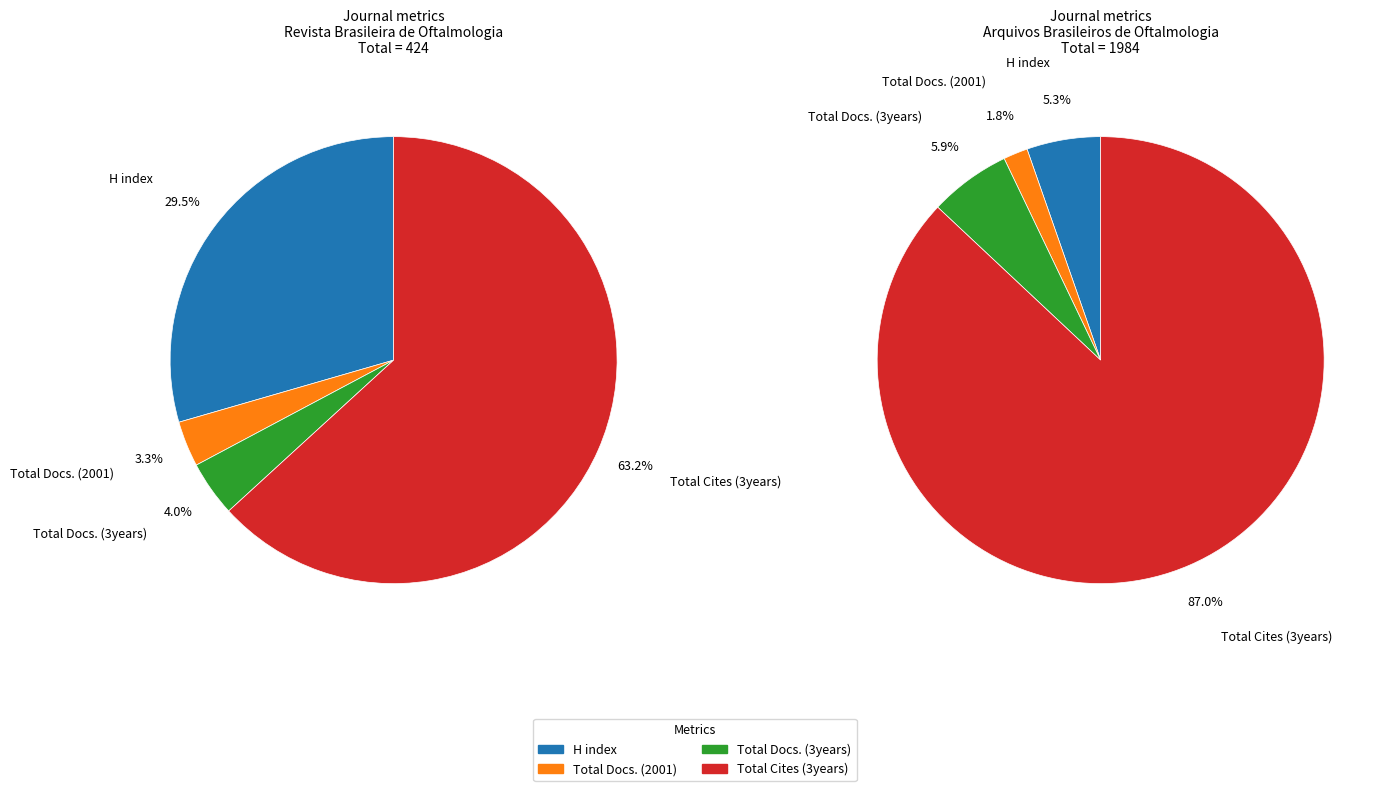

To the nearest percent, what is the combined percentage of Arquivos Brasileiros de Oftalmologia and Revista Brasileira de Oftalmologia?

100%